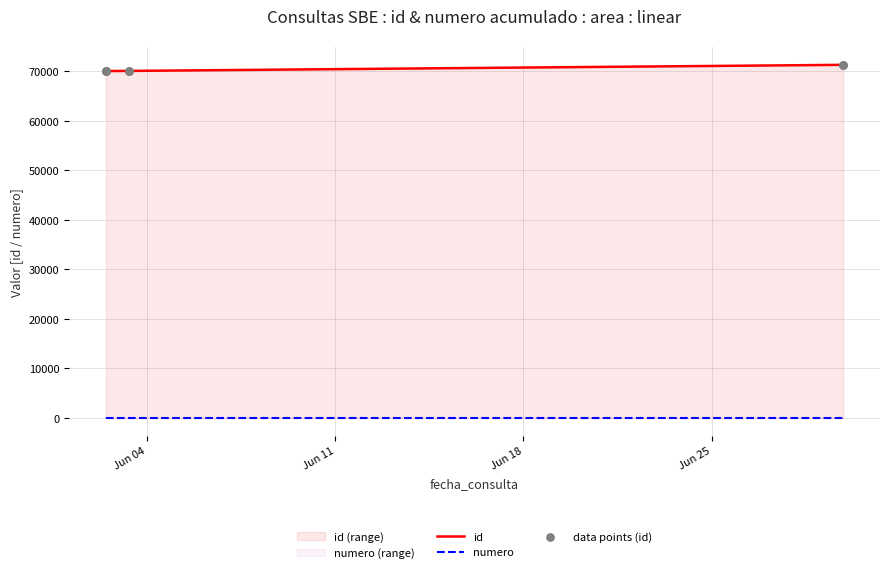

What are all the series names shown in the legend?

id, numero, data points (id)